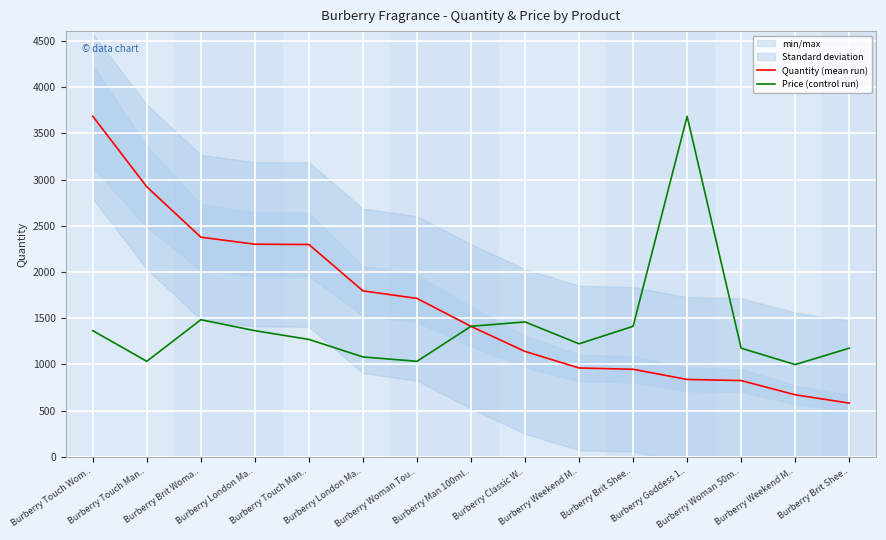

At which label is Price (control run) closest to 2341?

Burberry Brit Woma..